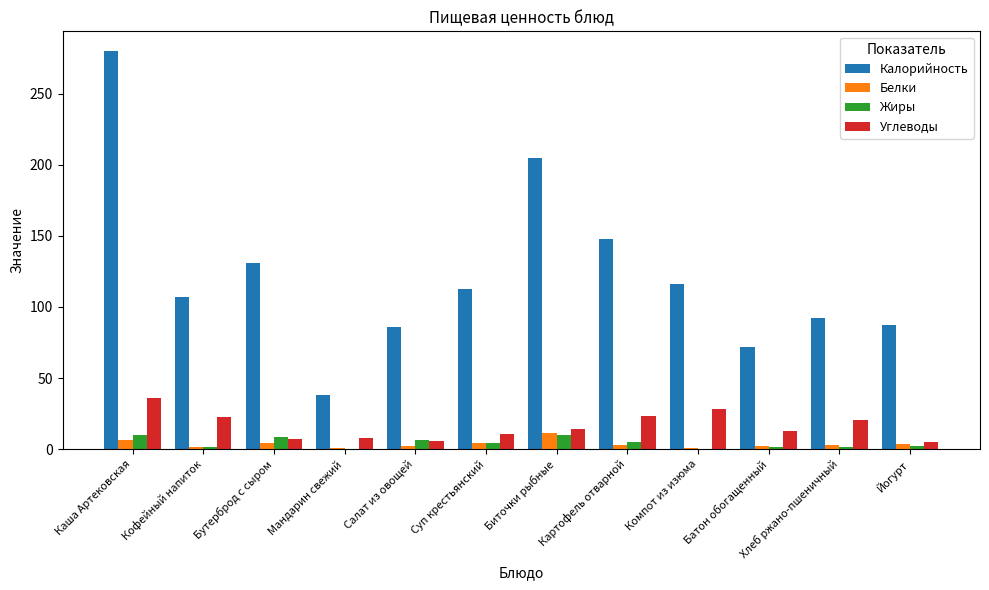

What is the sum of all Белки values?

42.5